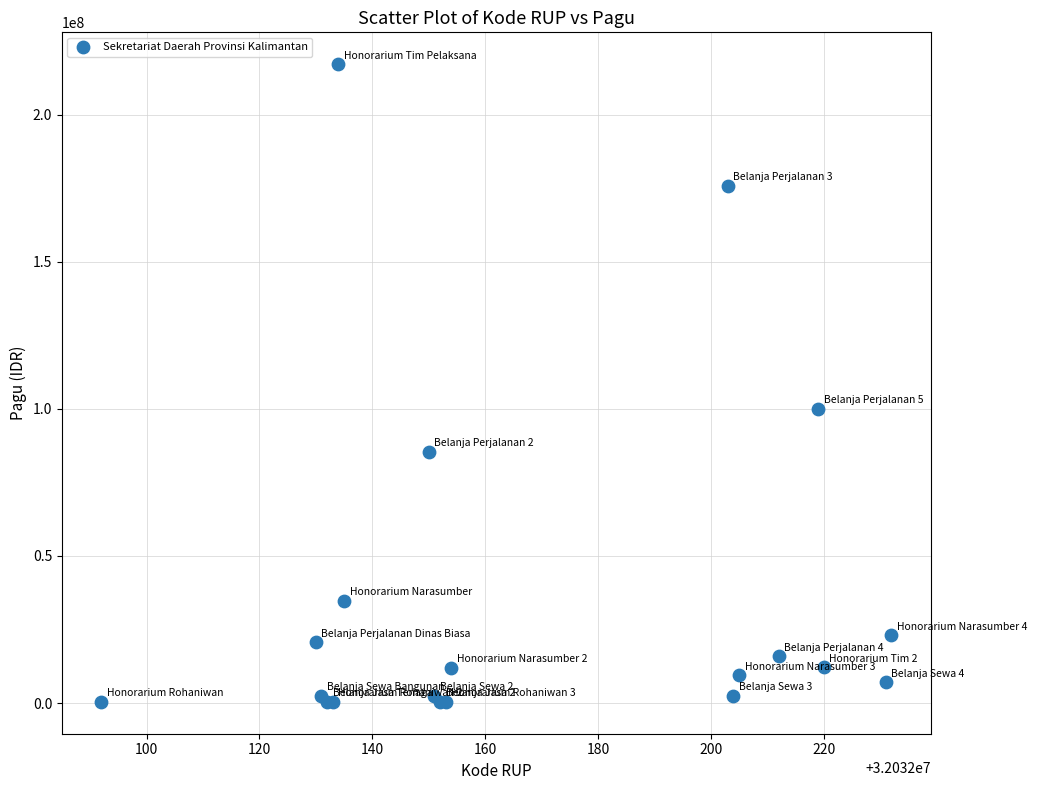

What Y value in the scatter plot is closest to 108800000?

99958000